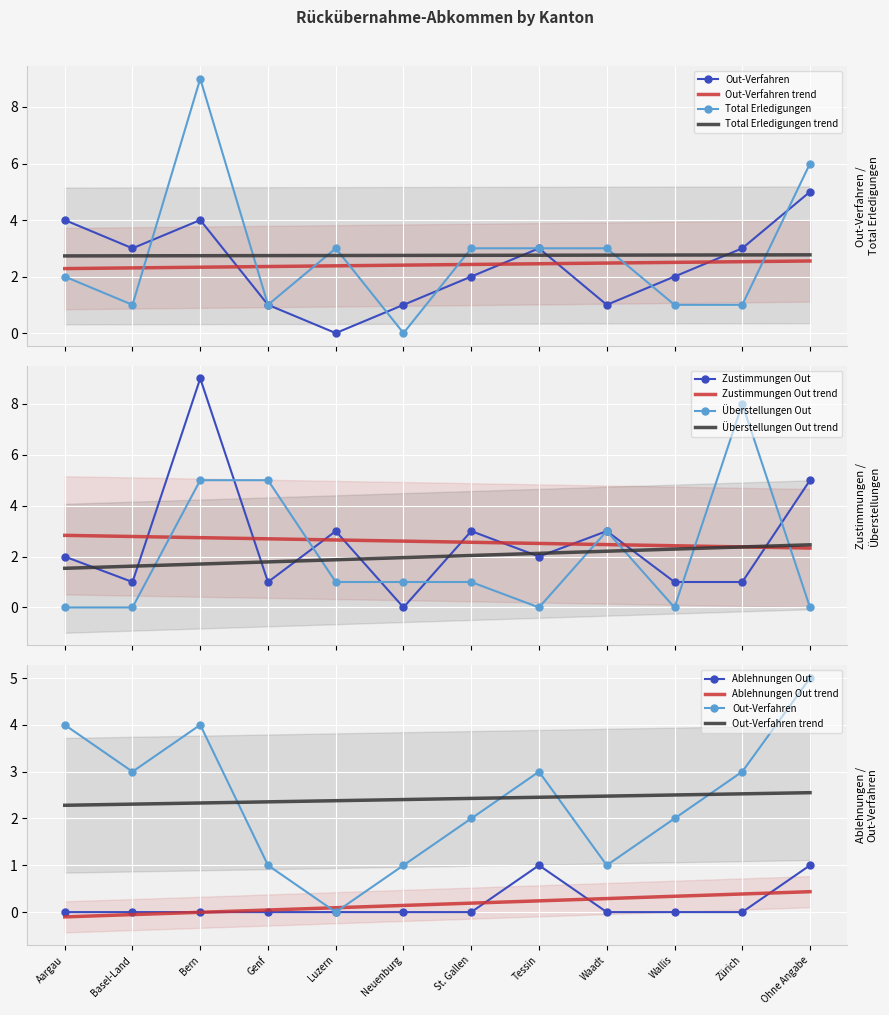

Is it true that Zustimmungen Out equals 3 at Waadt?

True